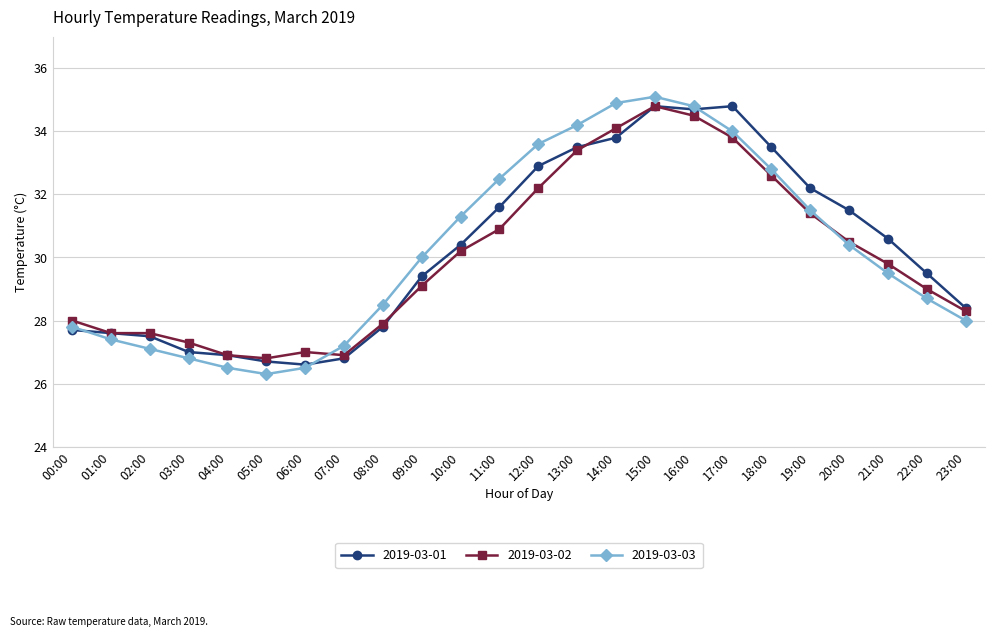

What position from the right is 01:00?

23